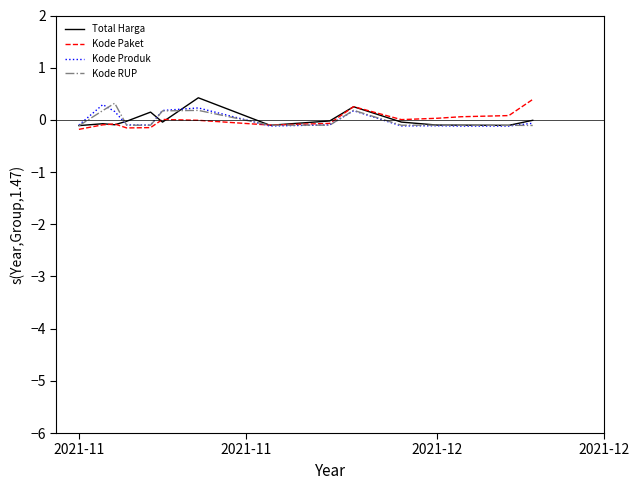

What is the maximum value shown in the chart?

0.4